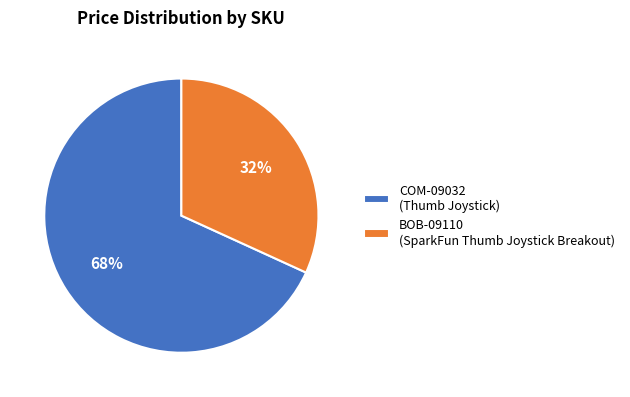

Which category has the smallest portion of the pie?

BOB-09110